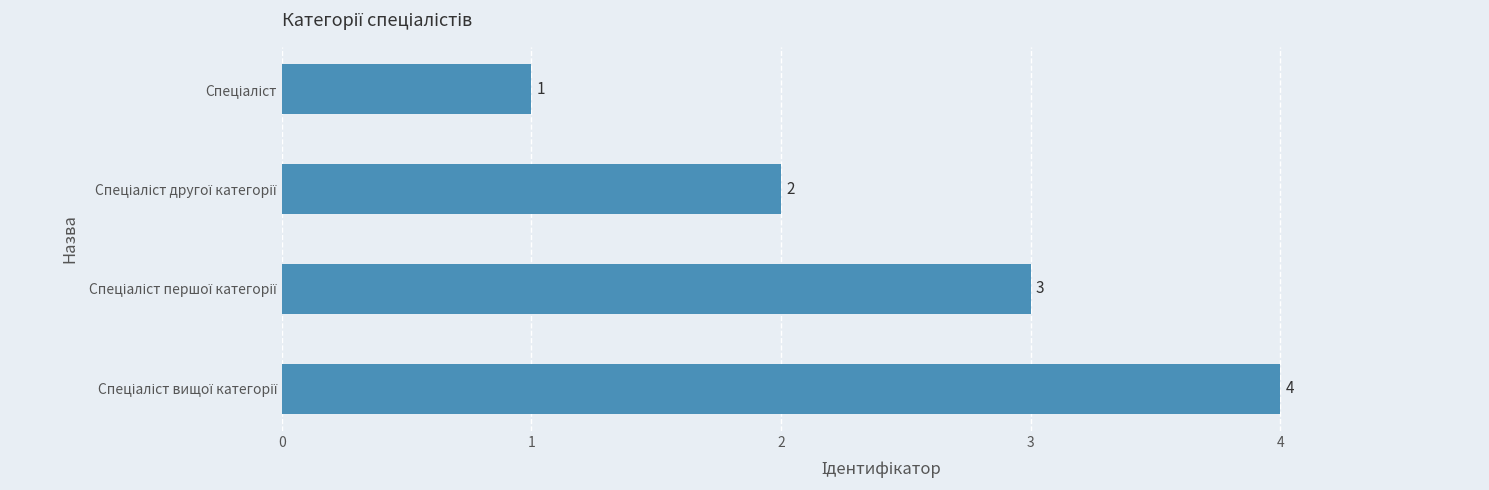

What is the value of the 2nd bar from the top?

2